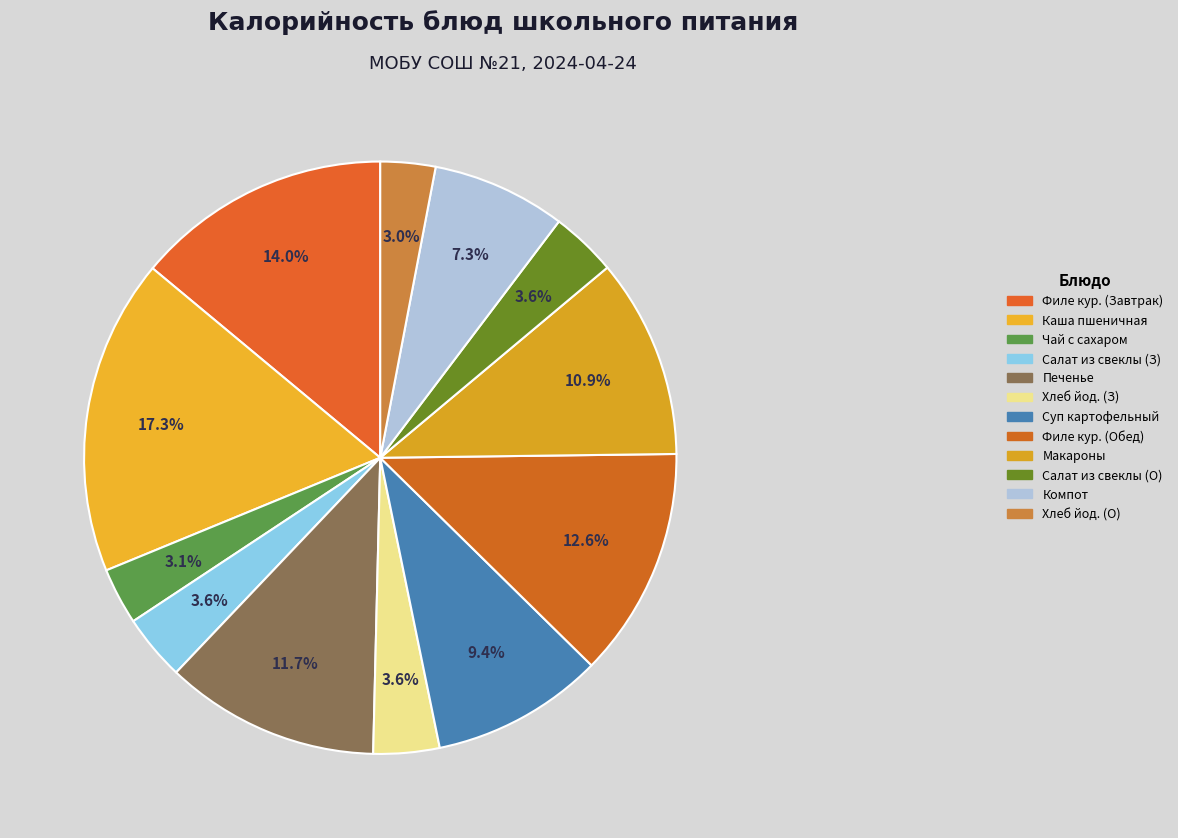

To the nearest percent, what percentage of the pie is Печенье?

12%